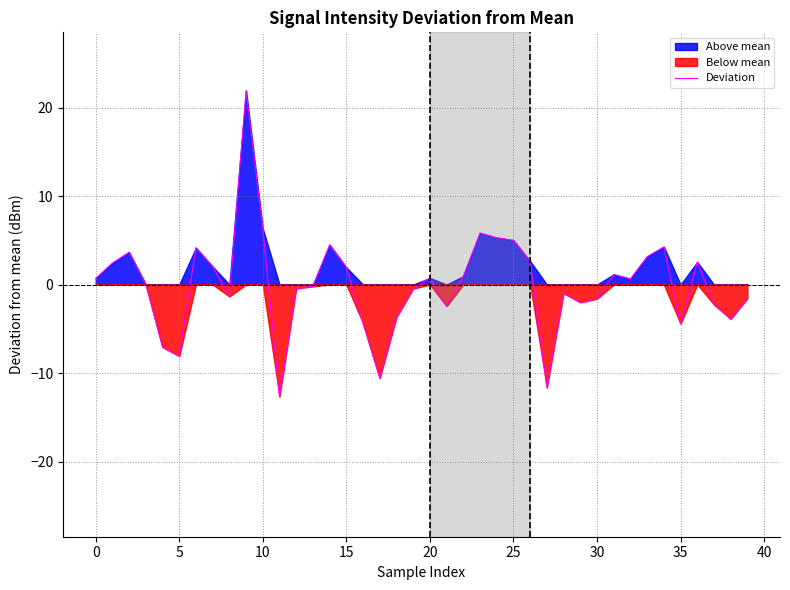

How many points are lower than both their immediate neighbors (excluding endpoints)?

10